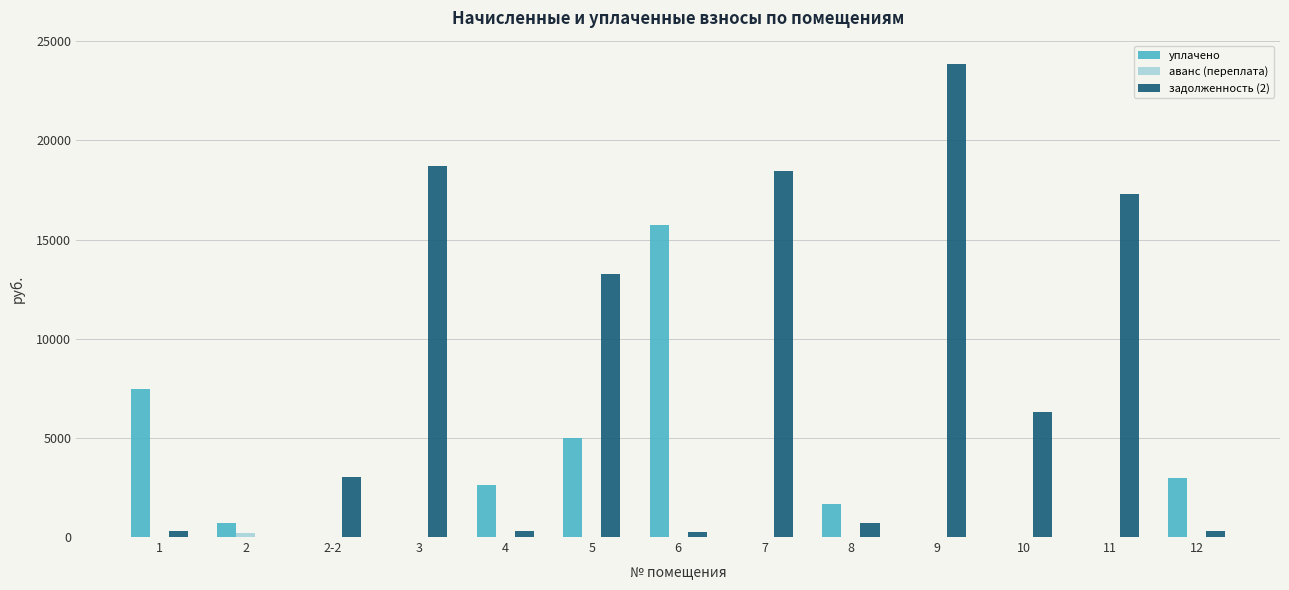

What is the sum of all уплачено values?

36159.9